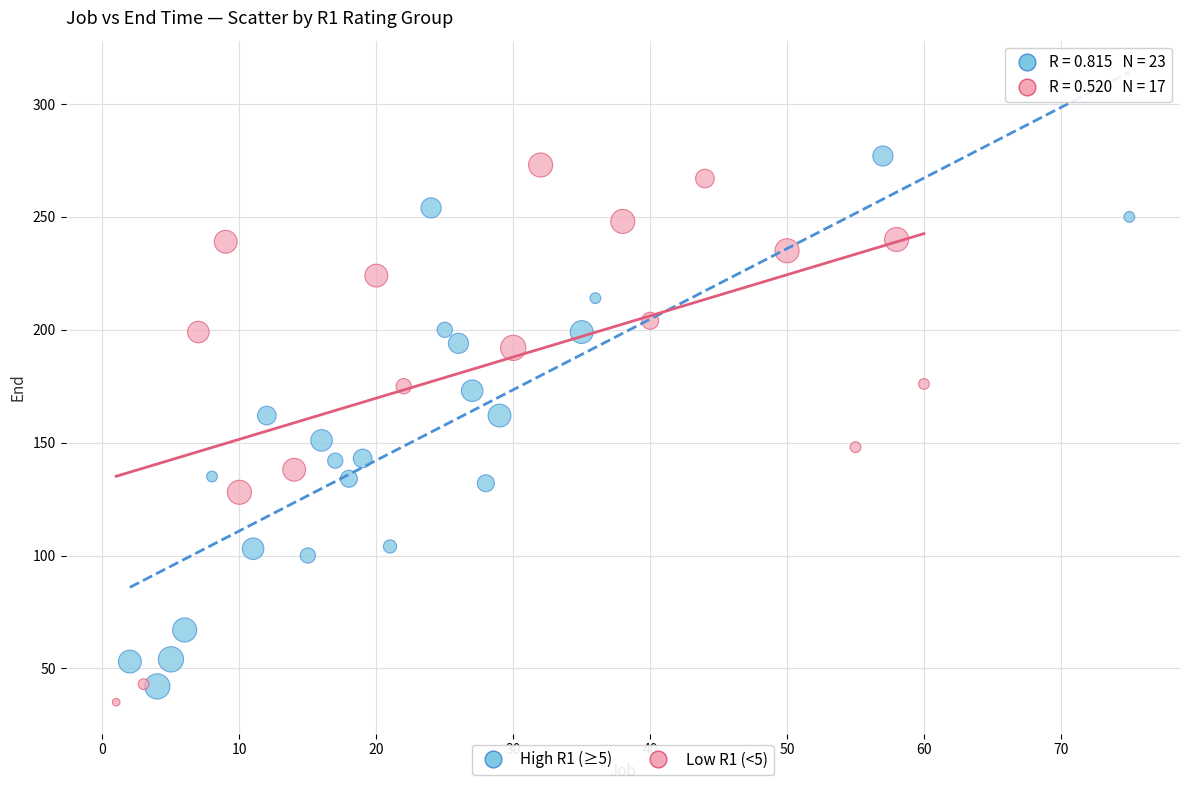

What are all the series names shown in the legend?

High R1 (≥5), Low R1 (<5)